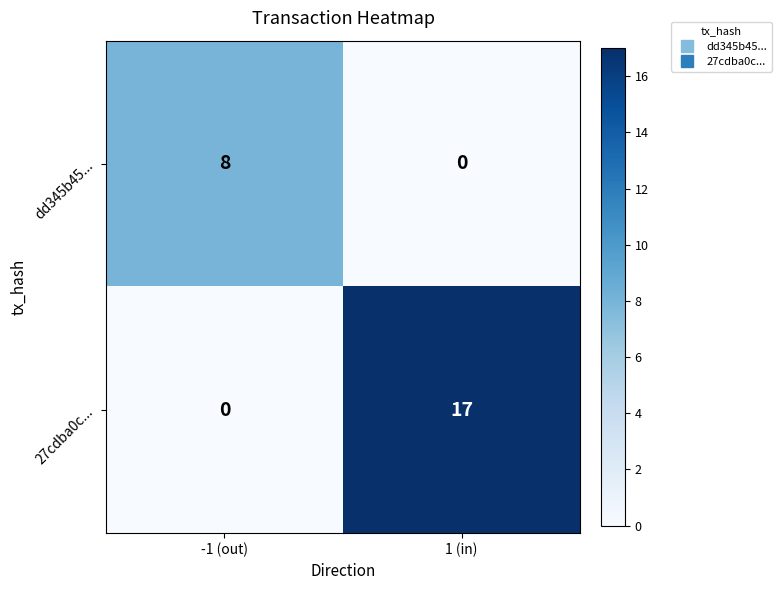

List the series in order of their peak value, highest first.

27cdba0c..., dd345b45...